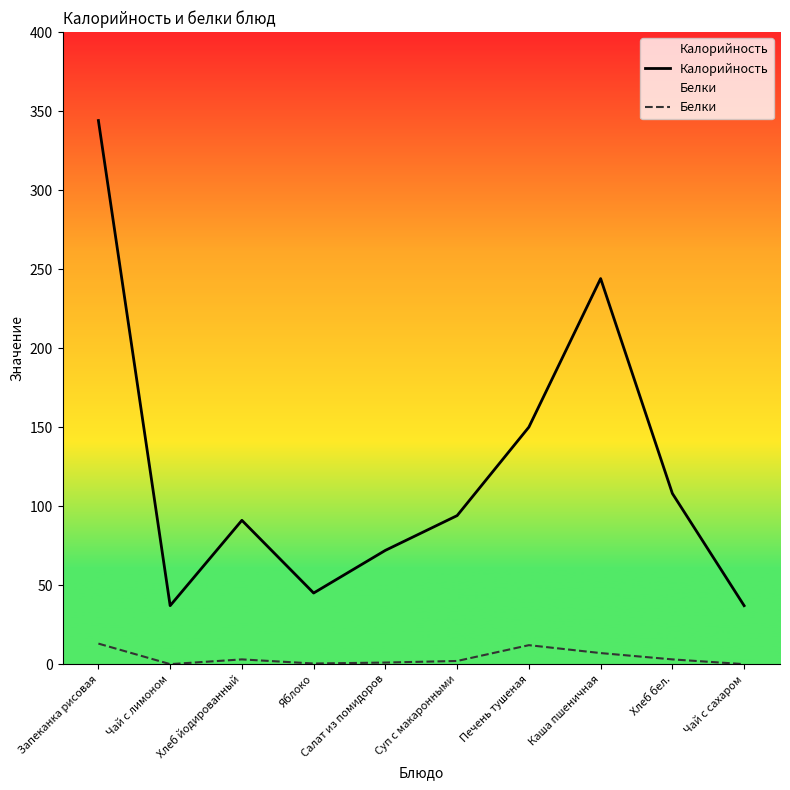

How many series are shown in this chart?

2